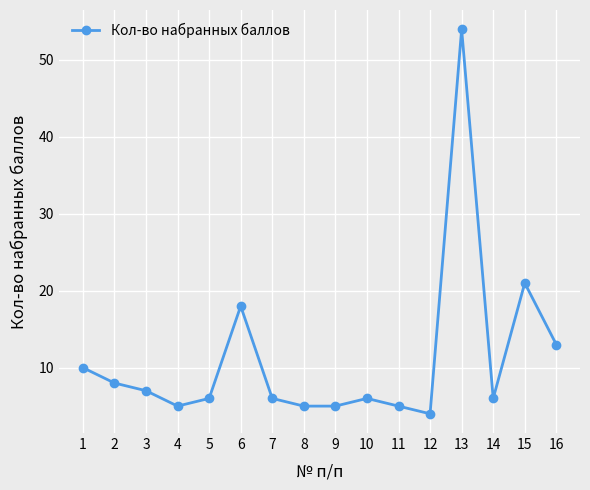

What is the difference between the values at 16 and 11?

8